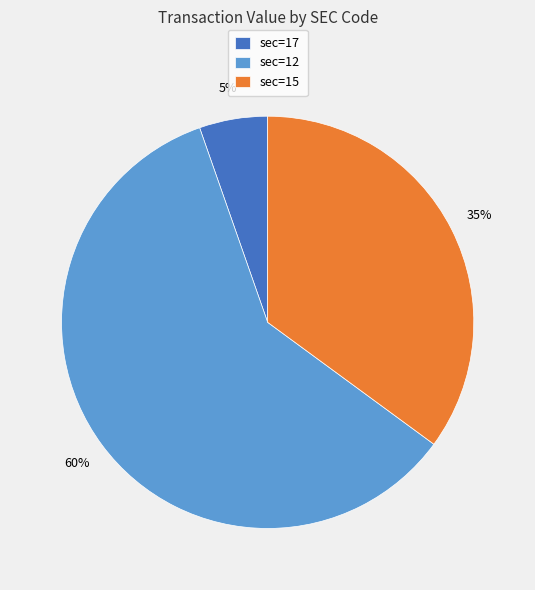

Approximately how many times larger is the value at sec=15 compared to sec=12?

0.6